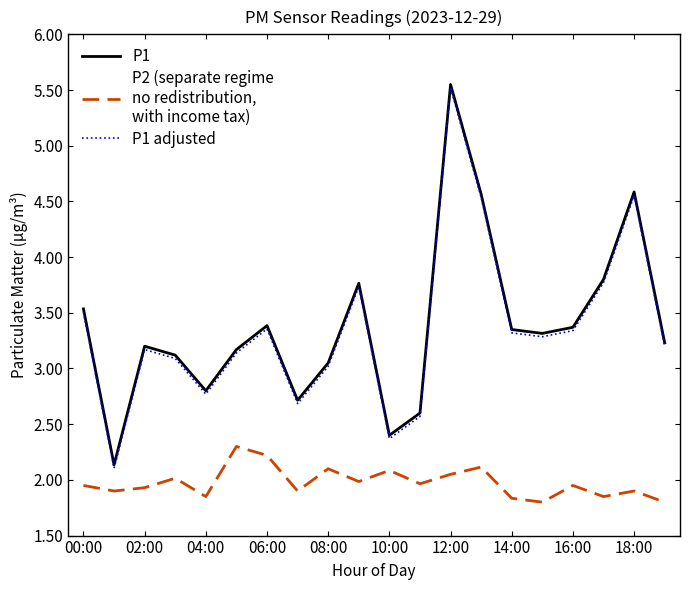

Is this an area chart (filled region under the line)?

No